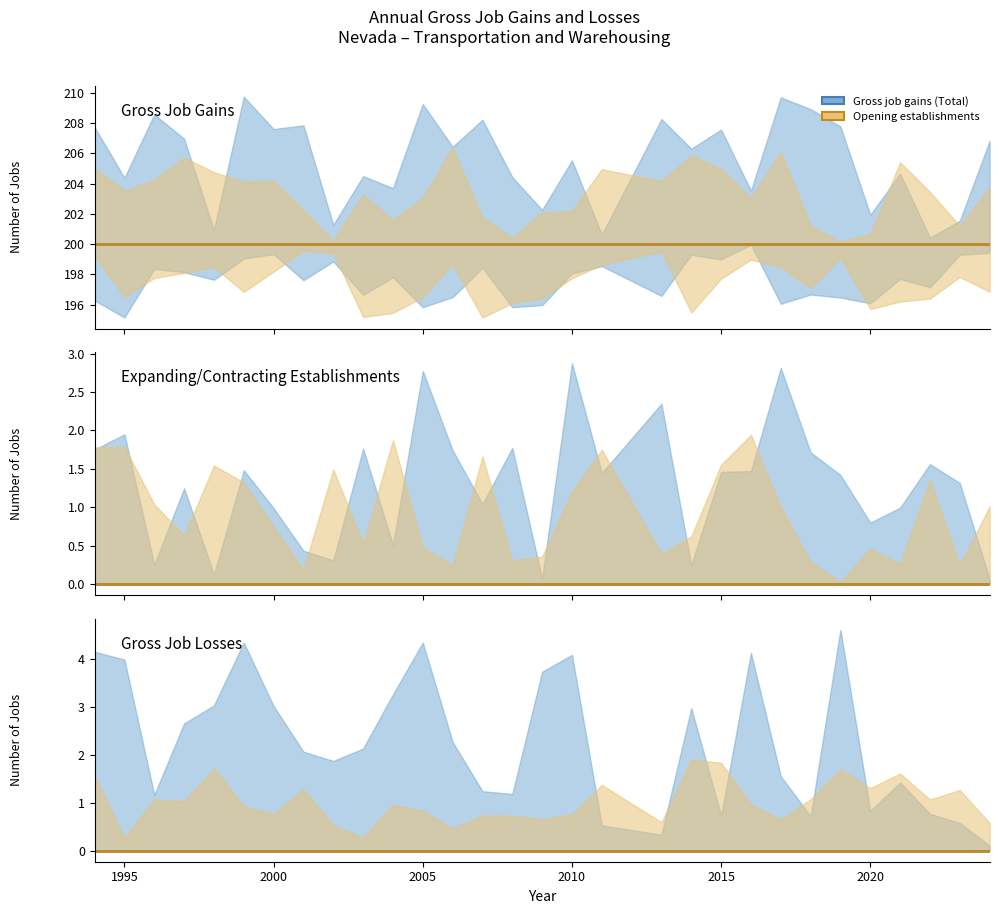

Is the value of Contracting establishments at 2005 greater than the value of Gross job losses (Total) at 2014?

No